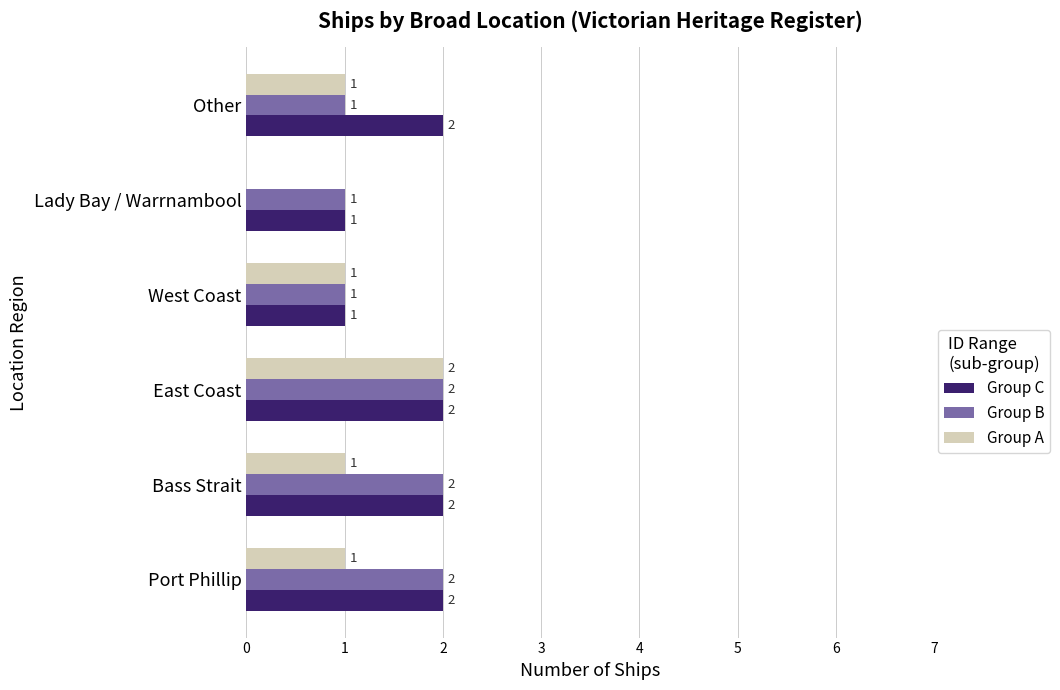

What are all the series names shown in the legend?

Group C, Group B, Group A